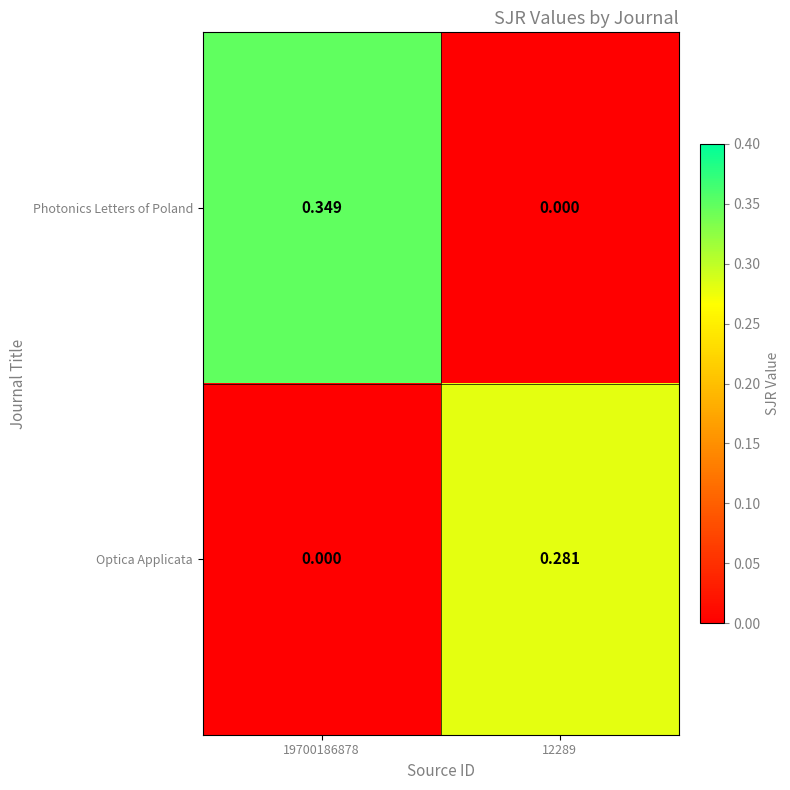

Is the value of Optica Applicata at 19700186878 greater than the value of Photonics Letters of Poland at 19700186878?

No